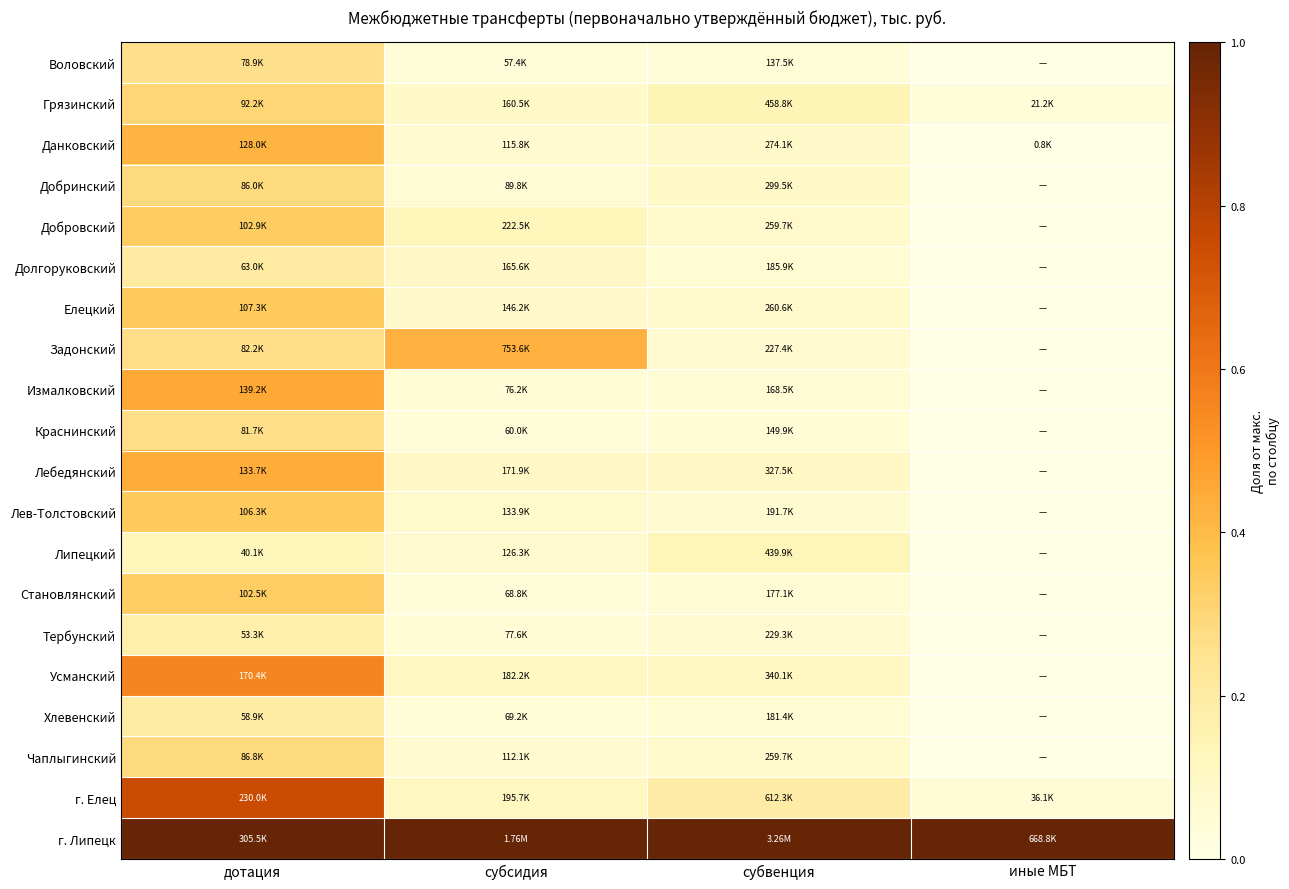

Reading left to right, what are all the values shown in this chart?

Воловский: дотация=0.3	субсидия=0.0	субвенция=0.0	иные МБТ=0.0
Грязинский: дотация=0.3	субсидия=0.1	субвенция=0.1	иные МБТ=0.0
Данковский: дотация=0.4	субсидия=0.1	субвенция=0.1	иные МБТ=0.0
Добринский: дотация=0.3	субсидия=0.1	субвенция=0.1	иные МБТ=0.0
Добровский: дотация=0.3	субсидия=0.1	субвенция=0.1	иные МБТ=0.0
Долгоруковский: дотация=0.2	субсидия=0.1	субвенция=0.1	иные МБТ=0.0
Елецкий: дотация=0.4	субсидия=0.1	субвенция=0.1	иные МБТ=0.0
Задонский: дотация=0.3	субсидия=0.4	субвенция=0.1	иные МБТ=0.0
Измалковский: дотация=0.5	субсидия=0.0	субвенция=0.1	иные МБТ=0.0
Краснинский: дотация=0.3	субсидия=0.0	субвенция=0.0	иные МБТ=0.0
Лебедянский: дотация=0.4	субсидия=0.1	субвенция=0.1	иные МБТ=0.0
Лев-Толстовский: дотация=0.3	субсидия=0.1	субвенция=0.1	иные МБТ=0.0
Липецкий: дотация=0.1	субсидия=0.1	субвенция=0.1	иные МБТ=0.0
Становлянский: дотация=0.3	субсидия=0.0	субвенция=0.1	иные МБТ=0.0
Тербунский: дотация=0.2	субсидия=0.0	субвенция=0.1	иные МБТ=0.0
Усманский: дотация=0.6	субсидия=0.1	субвенция=0.1	иные МБТ=0.0
Хлевенский: дотация=0.2	субсидия=0.0	субвенция=0.1	иные МБТ=0.0
Чаплыгинский: дотация=0.3	субсидия=0.1	субвенция=0.1	иные МБТ=0.0
г. Елец: дотация=0.8	субсидия=0.1	субвенция=0.2	иные МБТ=0.1
г. Липецк: дотация=1.0	субсидия=1.0	субвенция=1.0	иные МБТ=1.0